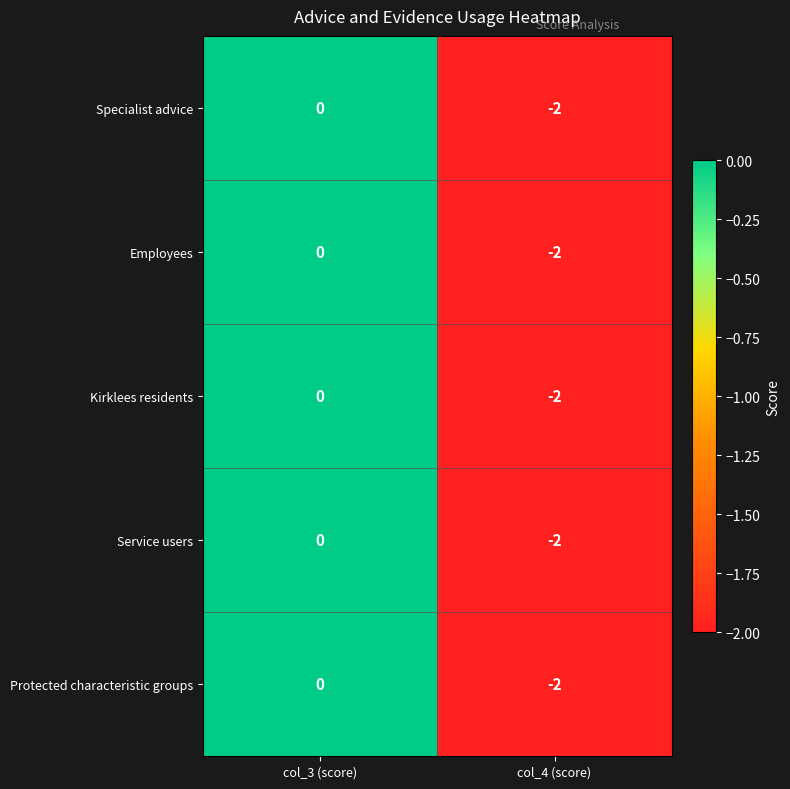

At which category is the sum across all series the highest?

col_3 (score)